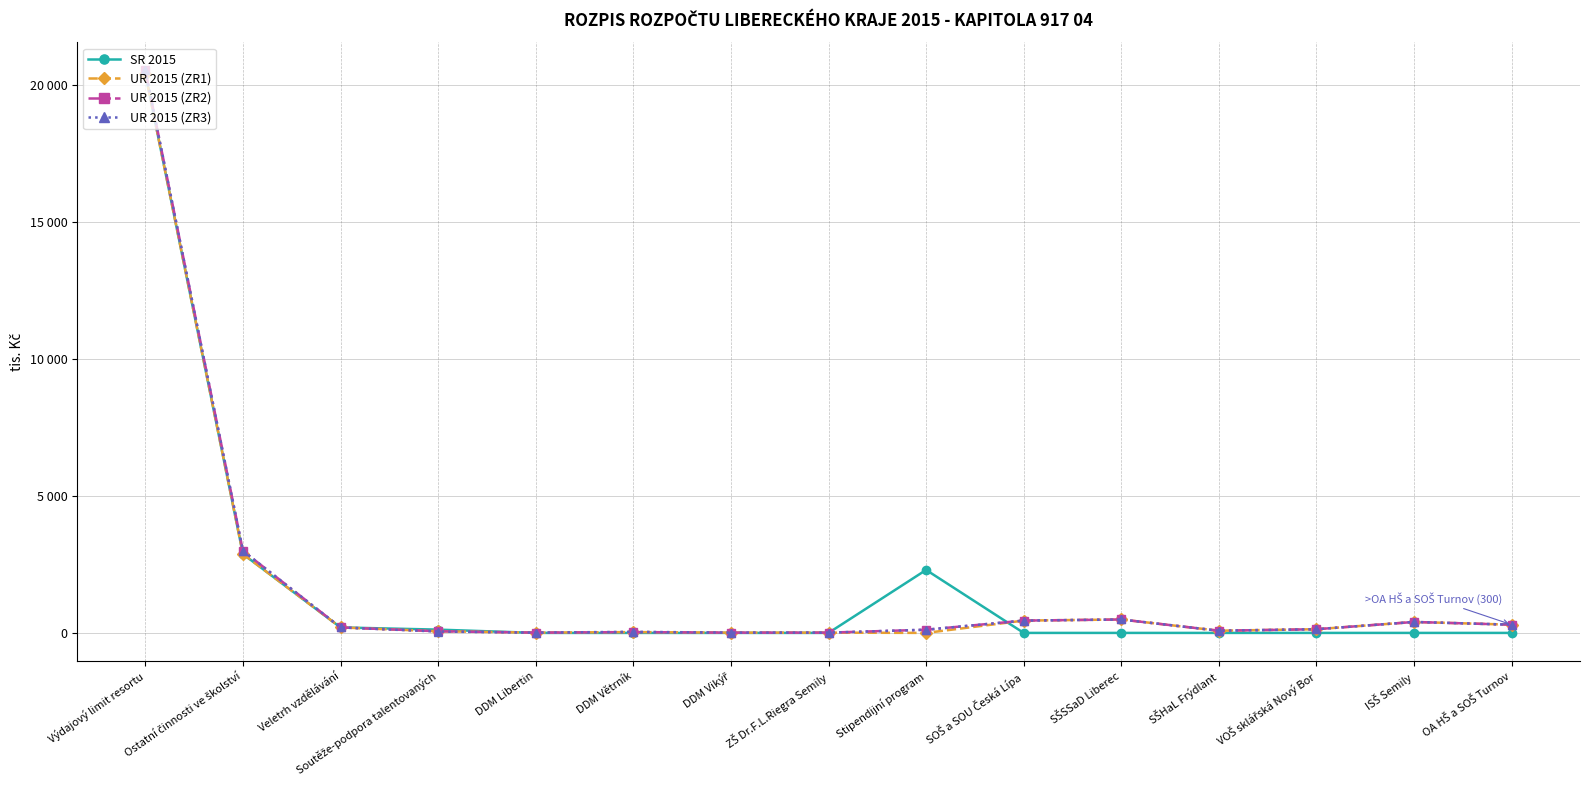

What are all the series names shown in the legend?

SR 2015, UR 2015 (ZR1), UR 2015 (ZR2), UR 2015 (ZR3)